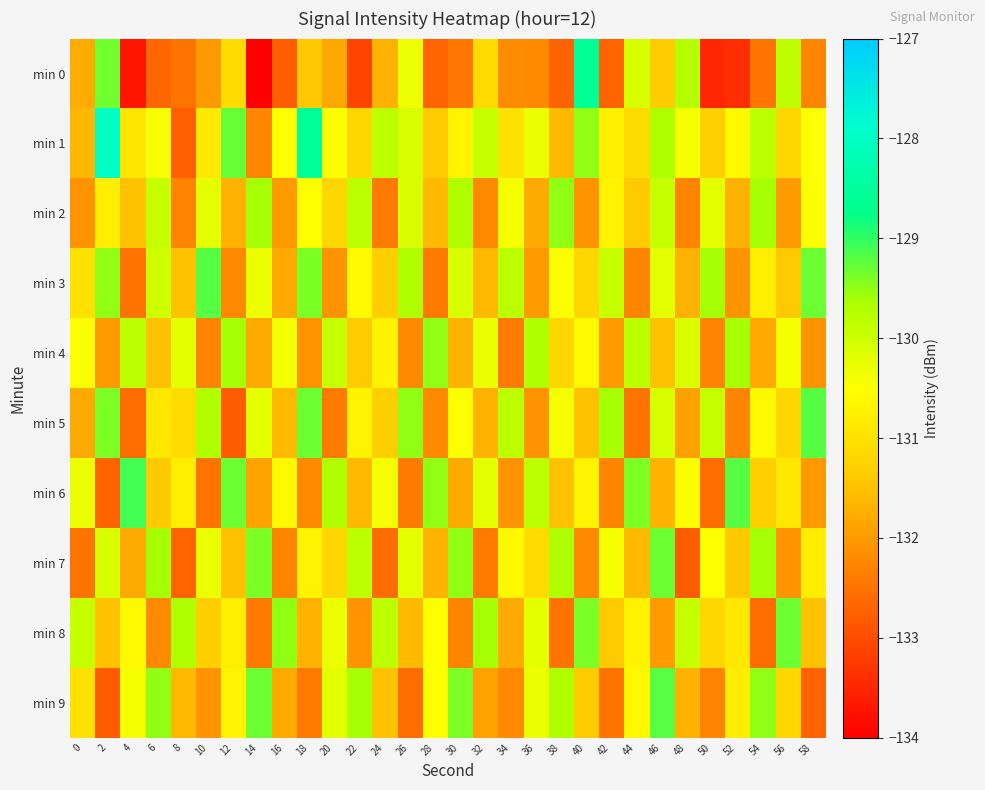

Reading left to right, what are all the values shown in this chart?

min 0: 0=-131.8	2=-129.3	4=-133.7	6=-132.7	8=-132.5	10=-132.0	12=-131.1	14=-134.1	16=-132.8	18=-131.4	20=-131.8	22=-133.1	24=-131.7	26=-130.3	28=-132.7	30=-132.4	32=-131.1	34=-132.2	36=-132.2	38=-132.7	40=-128.6	42=-132.7	44=-130.1	46=-131.4	48=-129.8	50=-133.5	52=-133.4	54=-132.5	56=-129.8	58=-132.3
min 1: 0=-131.6	2=-128.0	4=-130.9	6=-130.4	8=-132.8	10=-130.9	12=-129.3	14=-132.3	16=-130.5	18=-128.5	20=-130.5	22=-131.2	24=-129.8	26=-130.1	28=-131.4	30=-130.7	32=-129.9	34=-131.0	36=-130.3	38=-131.6	40=-129.5	42=-130.8	44=-131.1	46=-129.7	48=-130.4	50=-131.3	52=-130.6	54=-129.8	56=-131.2	58=-130.5
min 2: 0=-132.1	2=-130.8	4=-131.5	6=-129.9	8=-132.3	10=-130.2	12=-131.7	14=-129.6	16=-132.0	18=-130.5	20=-131.2	22=-129.8	24=-132.4	26=-130.1	28=-131.6	30=-129.7	32=-132.2	34=-130.4	36=-131.8	38=-129.5	40=-132.1	42=-130.7	44=-131.4	46=-129.9	48=-132.3	50=-130.2	52=-131.7	54=-129.6	56=-132.0	58=-130.5
min 3: 0=-131.0	2=-129.5	4=-132.5	6=-130.0	8=-131.5	10=-129.2	12=-132.2	14=-130.3	16=-131.8	18=-129.4	20=-132.1	22=-130.6	24=-131.3	26=-129.7	28=-132.4	30=-130.1	32=-131.6	34=-129.8	36=-132.0	38=-130.5	40=-131.2	42=-129.9	44=-132.3	46=-130.2	48=-131.7	50=-129.6	52=-132.1	54=-130.8	56=-131.4	58=-129.3
min 4: 0=-130.5	2=-132.0	4=-129.8	6=-131.5	8=-130.2	10=-132.3	12=-129.6	14=-131.8	16=-130.4	18=-132.1	20=-129.9	22=-131.4	24=-130.7	26=-132.2	28=-129.5	30=-131.7	32=-130.3	34=-132.4	36=-129.7	38=-131.2	40=-130.6	42=-132.0	44=-129.8	46=-131.5	48=-130.1	50=-132.3	52=-129.6	54=-131.8	56=-130.4	58=-132.1
min 5: 0=-131.8	2=-129.4	4=-132.6	6=-130.9	8=-131.1	10=-129.7	12=-132.8	14=-130.2	16=-131.6	18=-129.3	20=-132.4	22=-130.7	24=-131.3	26=-129.5	28=-132.2	30=-130.5	32=-131.7	34=-129.8	36=-132.1	38=-130.4	40=-131.5	42=-129.6	44=-132.5	46=-130.1	48=-131.9	50=-129.9	52=-132.3	54=-130.6	56=-131.2	58=-129.2
min 6: 0=-130.3	2=-132.7	4=-129.1	6=-131.4	8=-130.8	10=-132.5	12=-129.3	14=-131.9	16=-130.6	18=-132.2	20=-129.7	22=-131.6	24=-130.4	26=-132.4	28=-129.5	30=-131.8	32=-130.2	34=-132.1	36=-129.8	38=-131.5	40=-130.7	42=-132.3	44=-129.4	46=-131.7	48=-130.5	50=-132.6	52=-129.2	54=-131.3	56=-130.9	58=-132.0
min 7: 0=-132.5	2=-130.1	4=-131.8	6=-129.6	8=-132.7	10=-130.3	12=-131.5	14=-129.4	16=-132.3	18=-130.7	20=-131.2	22=-129.8	24=-132.6	26=-130.2	28=-131.7	30=-129.5	32=-132.4	34=-130.6	36=-131.1	38=-129.7	40=-132.2	42=-130.4	44=-131.6	46=-129.3	48=-132.8	50=-130.5	52=-131.4	54=-129.6	56=-132.1	58=-130.8
min 8: 0=-129.9	2=-131.5	4=-130.6	6=-132.2	8=-129.7	10=-131.3	12=-130.8	14=-132.4	16=-129.5	18=-131.7	20=-130.3	22=-132.1	24=-129.8	26=-131.6	28=-130.5	30=-132.3	32=-129.6	34=-131.8	36=-130.2	38=-132.5	40=-129.4	42=-131.4	44=-130.7	46=-132.0	48=-129.9	50=-131.2	52=-130.9	54=-132.6	56=-129.3	58=-131.5
min 9: 0=-131.0	2=-132.8	4=-130.4	6=-129.5	8=-131.6	10=-132.1	12=-130.7	14=-129.3	16=-131.8	18=-132.4	20=-130.2	22=-129.6	24=-131.5	26=-132.6	28=-130.5	30=-129.4	32=-131.9	34=-132.2	36=-130.3	38=-129.7	40=-131.4	42=-132.5	44=-130.6	46=-129.2	48=-131.7	50=-132.3	52=-130.8	54=-129.5	56=-131.2	58=-132.7